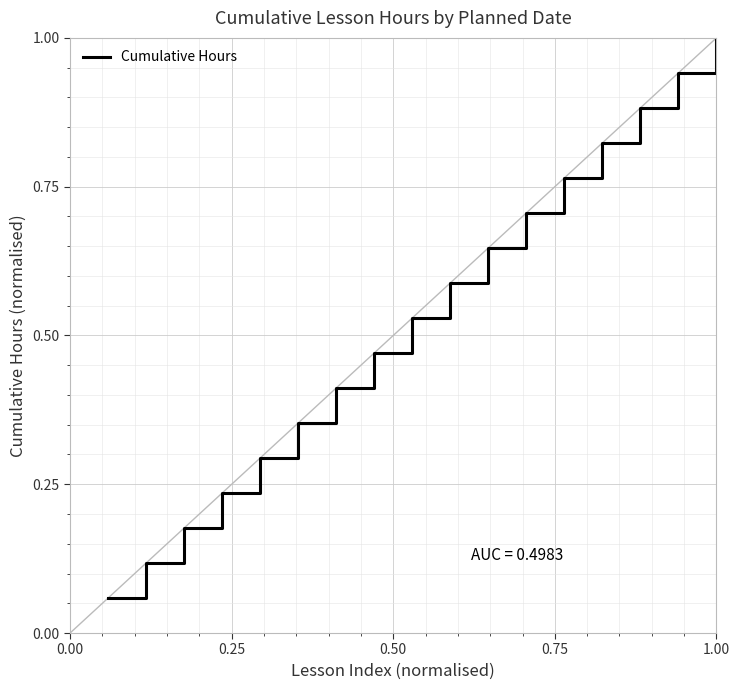

What is the difference between the maximum and minimum values?

0.9